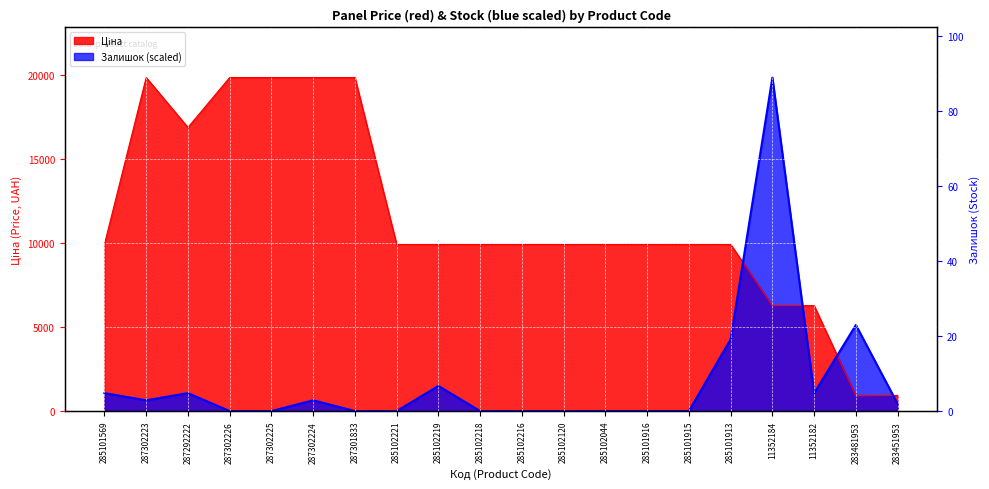

Reading left to right, transcribe all the data shown in this chart.

Ціна: 285101569=9908.5	287302223=19831.1	287292222=16863.2	287302226=19831.1	287302225=19831.1	287302224=19831.1	287301833=19831.1	285102221=9908.5	285102219=9908.5	285102218=9908.5	285102216=9908.5	285102120=9908.5	285102044=9908.5	285101916=9908.5	285101915=9908.5	285101913=9908.5	11352184=6266.7	11352182=6266.7	283481953=904.3	283451953=928.3
Залишок: 285101569=1066.2	287302223=639.7	287292222=1066.2	287302226=0.0	287302225=0.0	287302224=639.7	287301833=0.0	285102221=0.0	285102219=1492.7	285102218=0.0	285102216=0.0	285102120=0.0	285102044=0.0	285101916=0.0	285101915=0.0	285101913=4264.7	11352184=19831.1	11352182=1066.2	283481953=5117.7	283451953=426.5